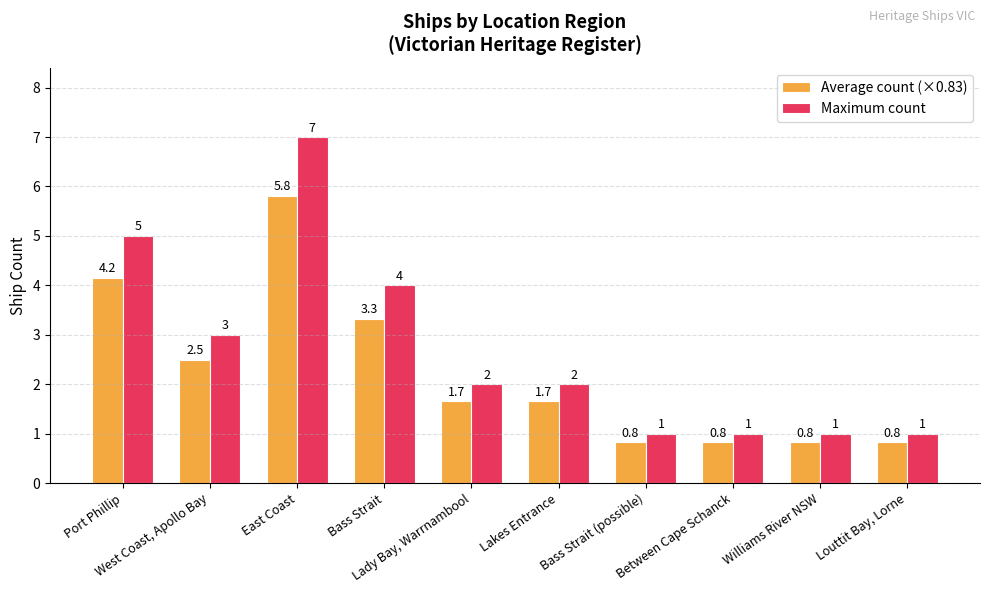

What is the difference between the highest and lowest values at Between Cape Schanck?

0.2